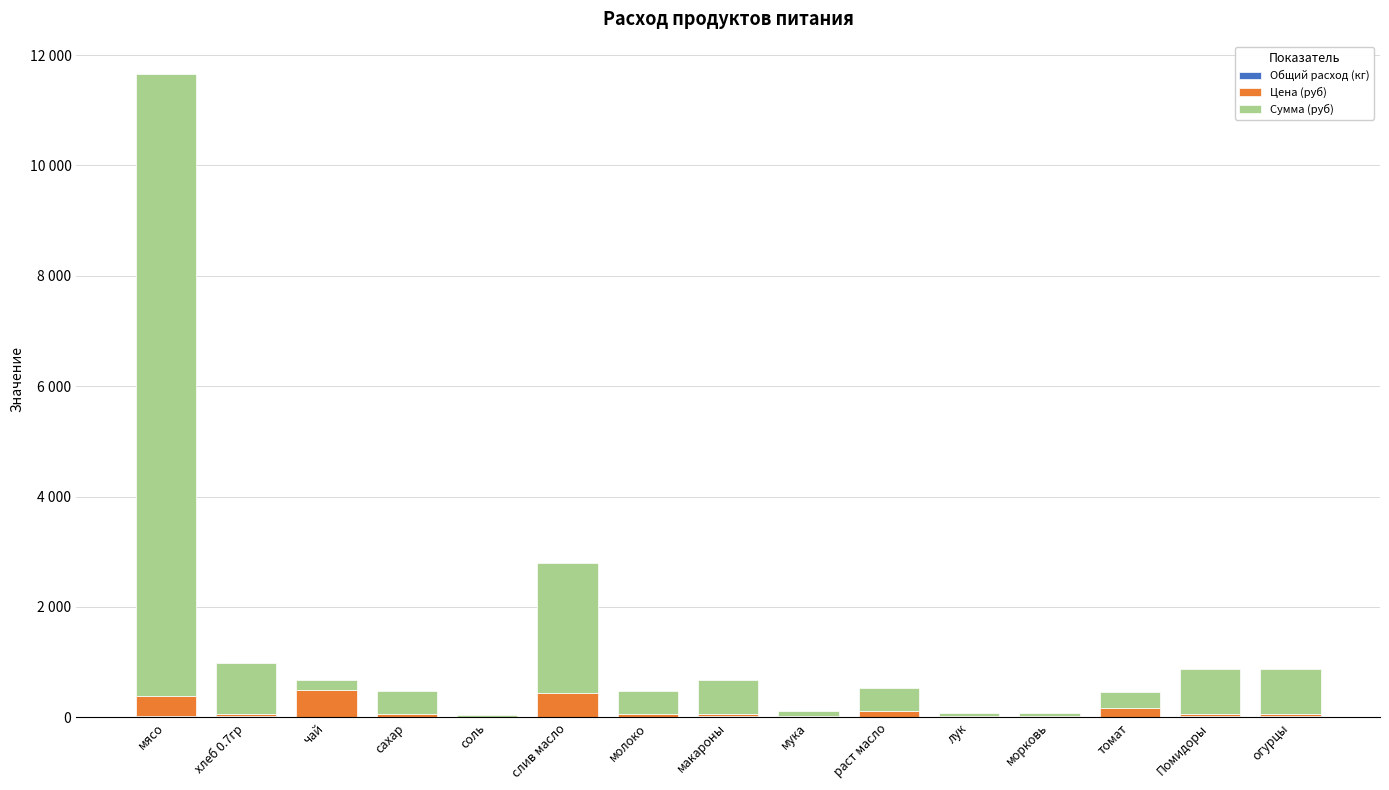

Are the bars horizontal?

No